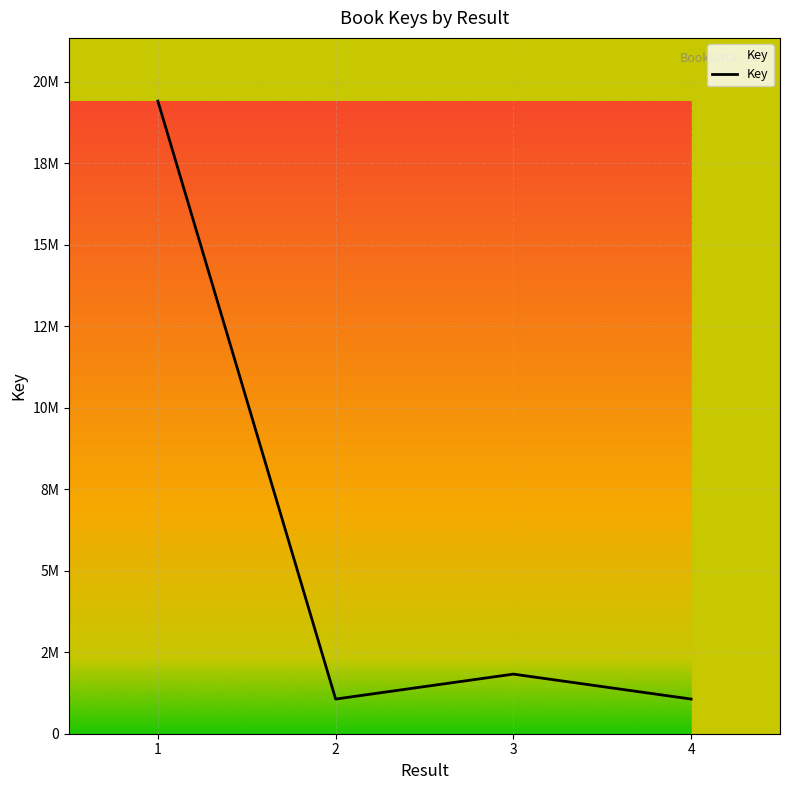

Does the chart have visible grid lines?

Yes